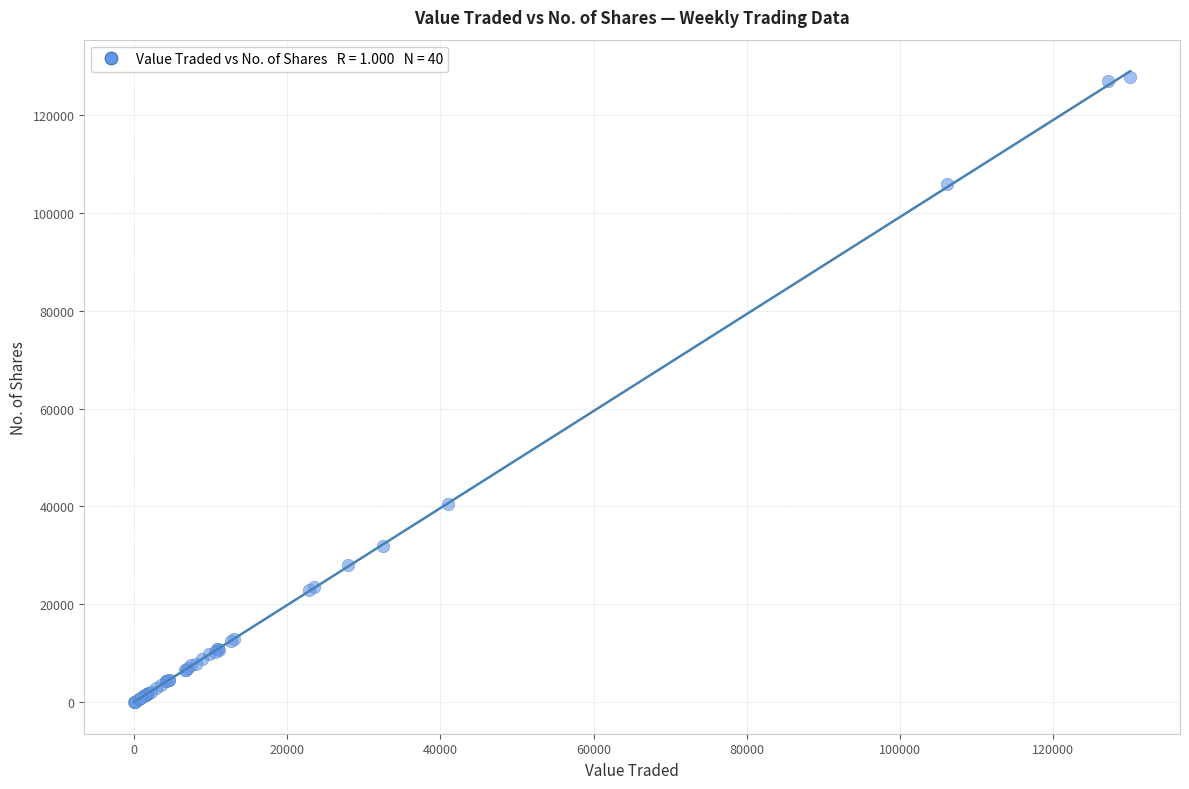

What Y value in the scatter plot is closest to 63836?

40478